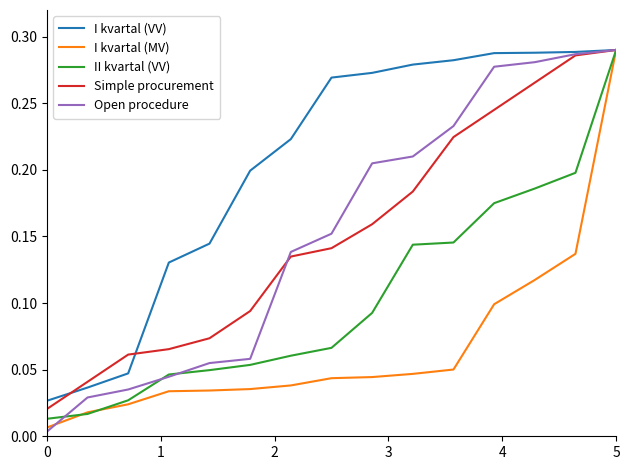

Which series has the widest spread of values?

Open procedure